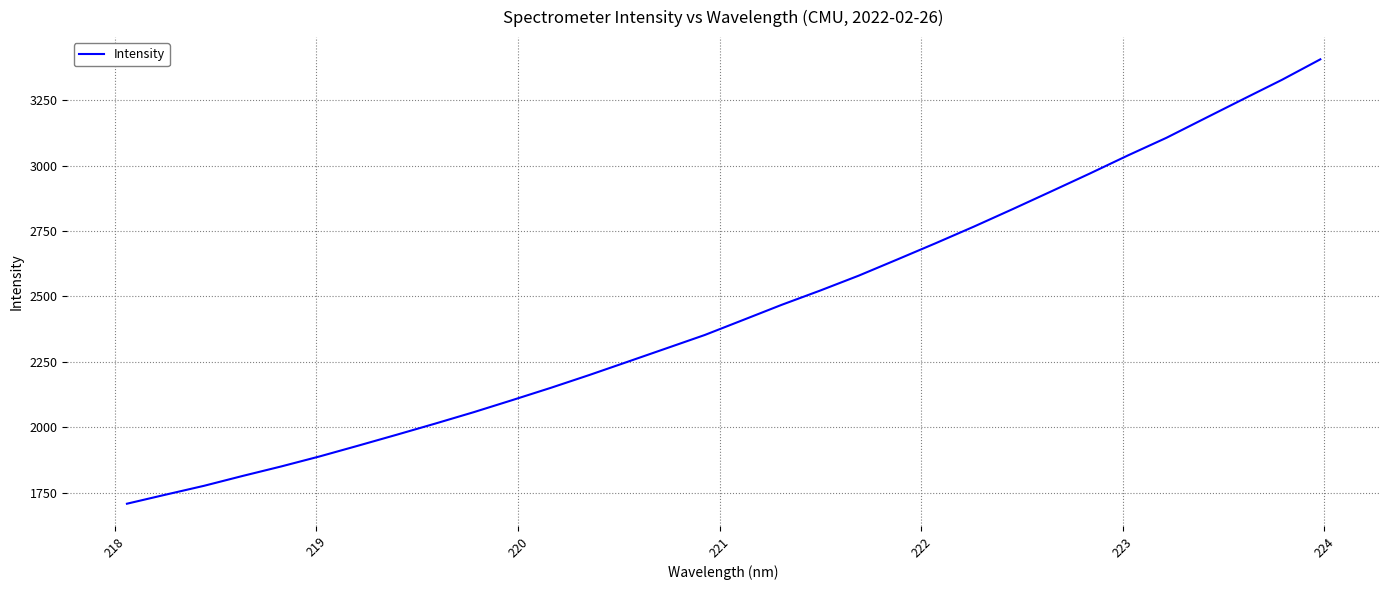

What is the smallest value displayed?

1707.3